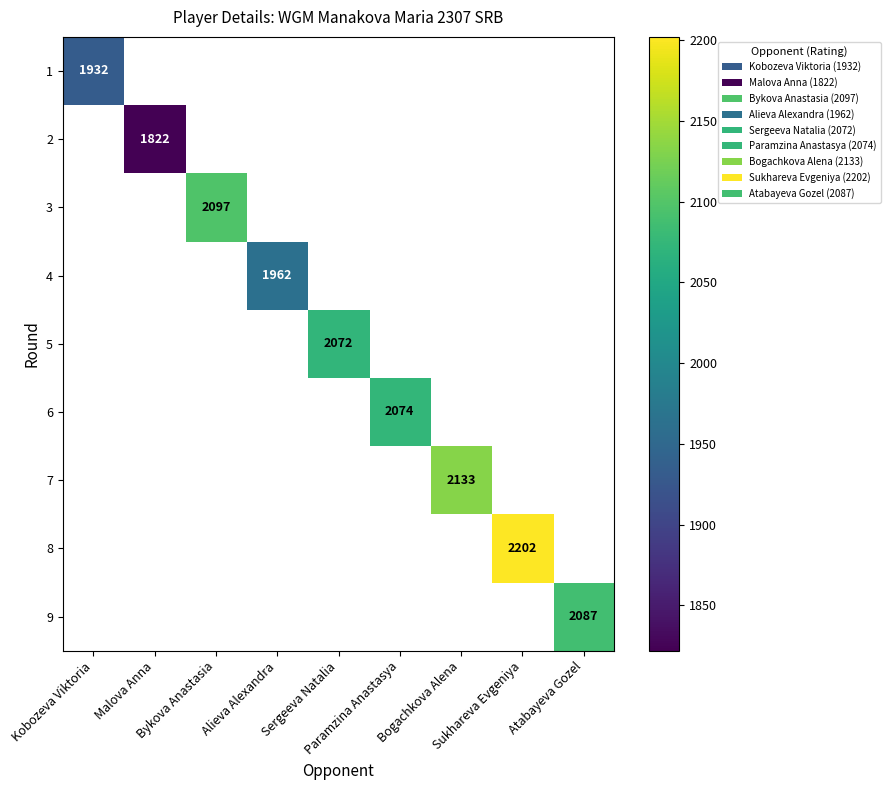

Which category has the highest value in the 1 series?

Kobozeva Viktoria